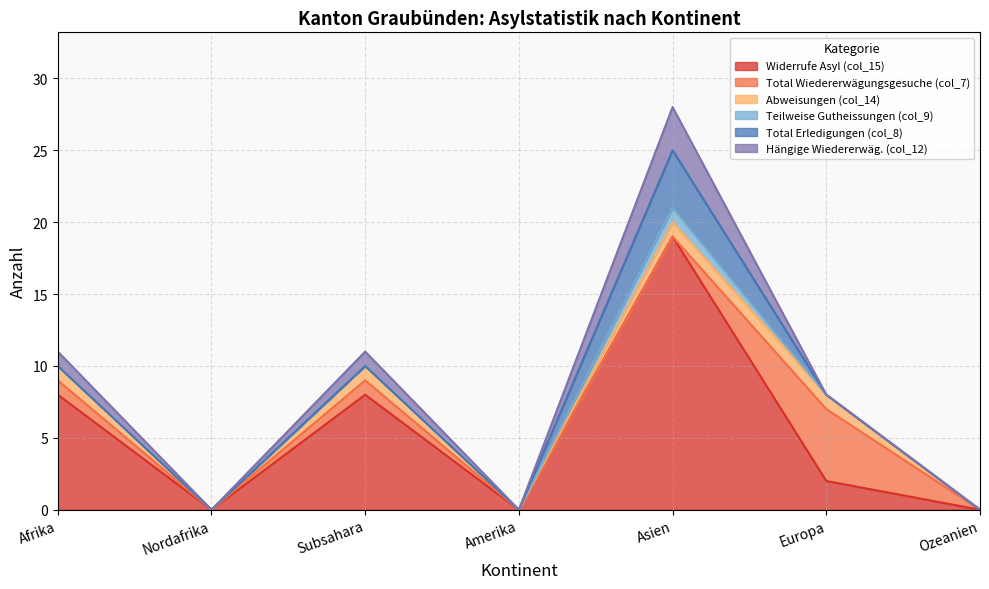

Which series changed the most between Nordafrika and Europa?

Total Wiedererwägungsgesuche (col_7)